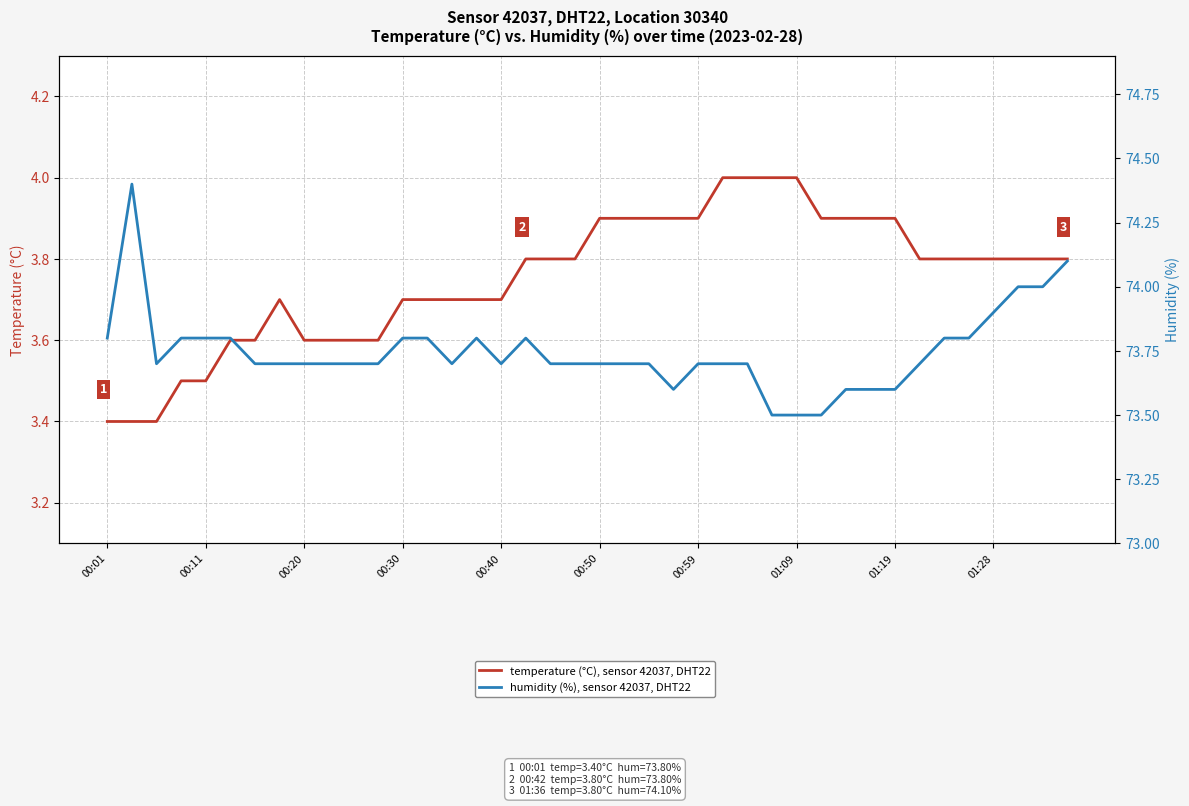

How many distinct data groups are displayed?

2